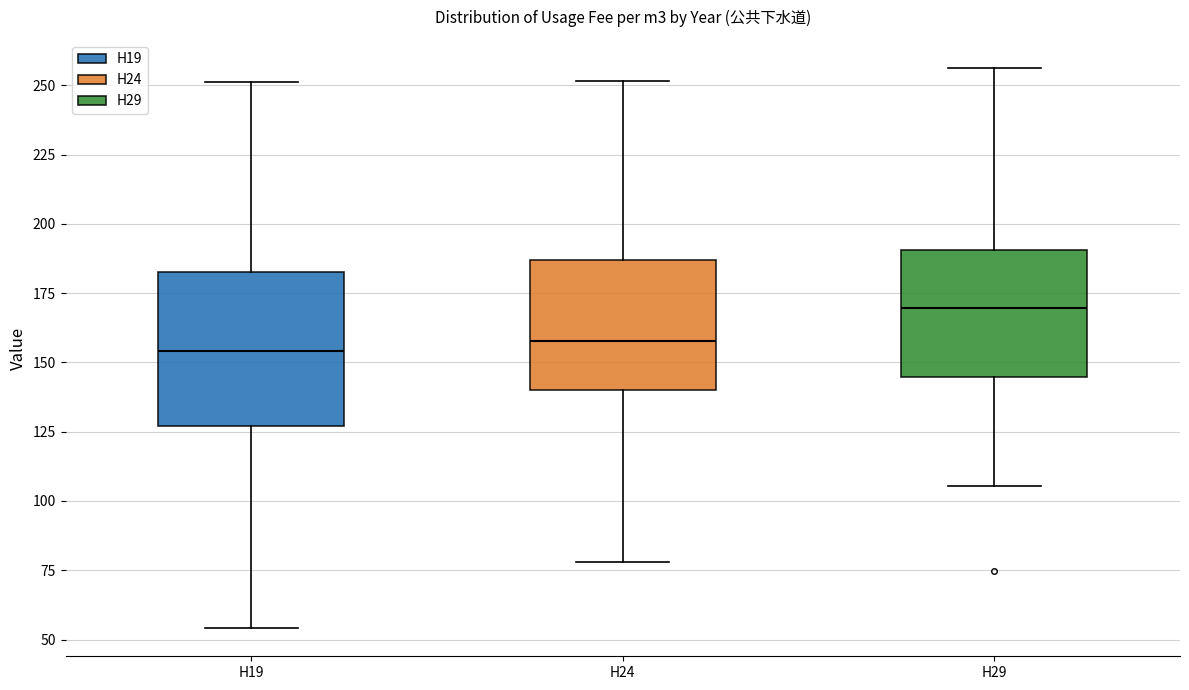

Where does the upper whisker of the box for H29 end on the y-axis? The values are not printed on the chart, so give them approximately, as read against the axis.

255